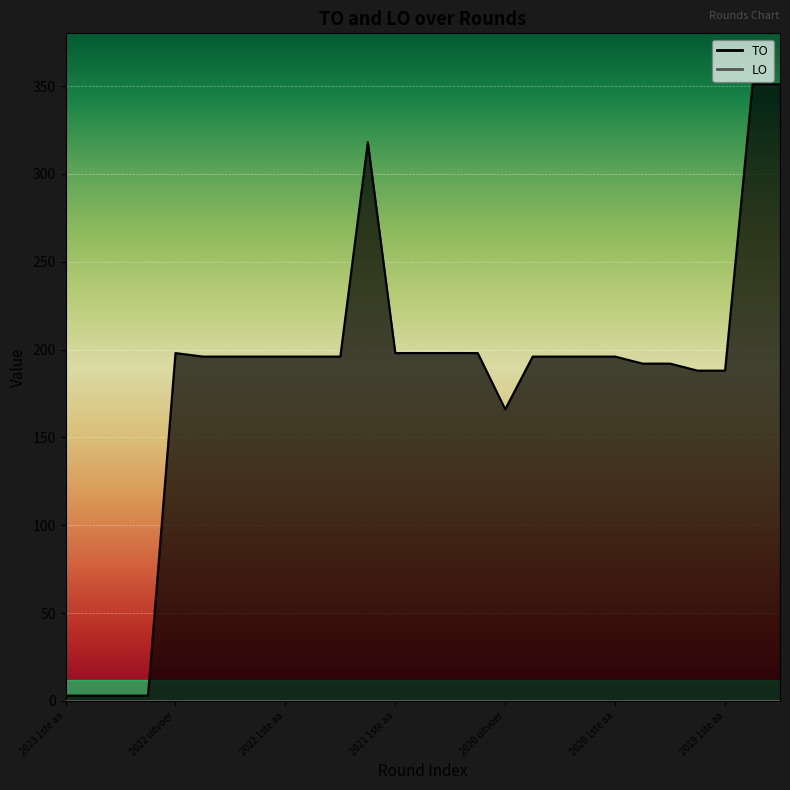

What is the label of the 14th point from the right?

2021 1ste aanpassing ontwerp